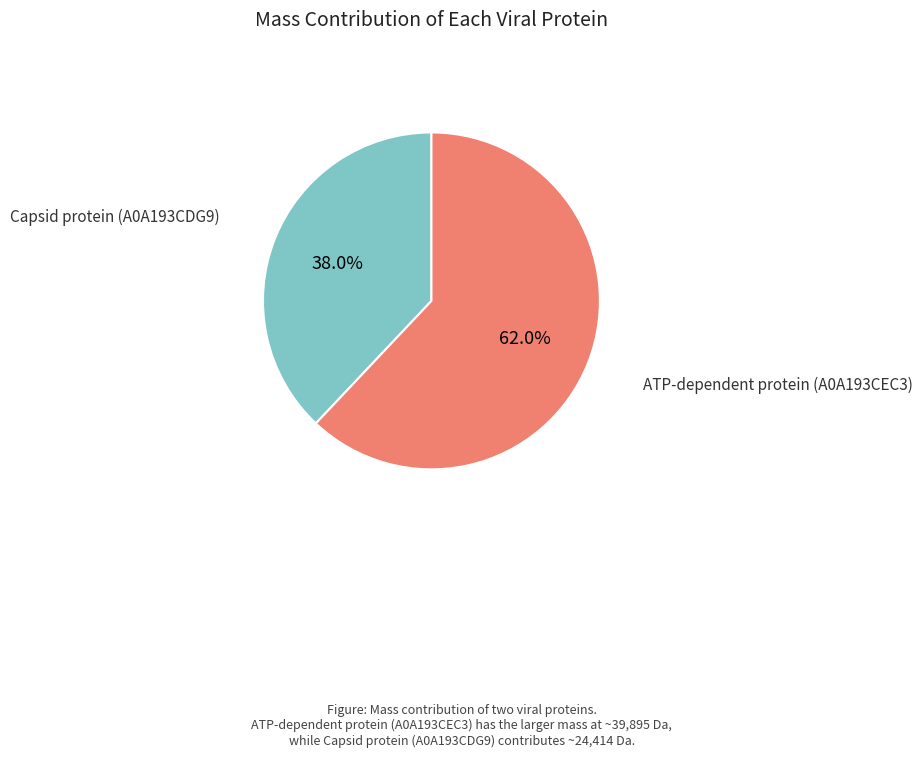

Does any single category account for the majority?

Yes